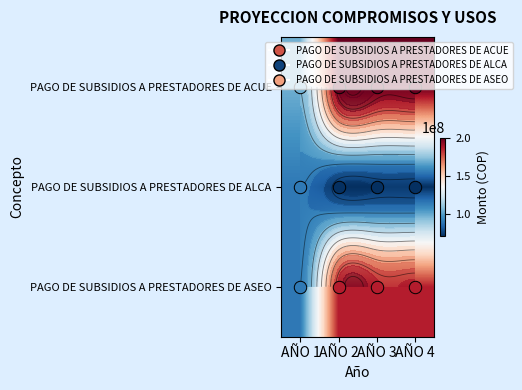

Is the value of PAGO DE SUBSIDIOS A PRESTADORES DE ASEO at AÑO 4 greater than the value of PAGO DE SUBSIDIOS A PRESTADORES DE ALCA at AÑO 2?

Yes